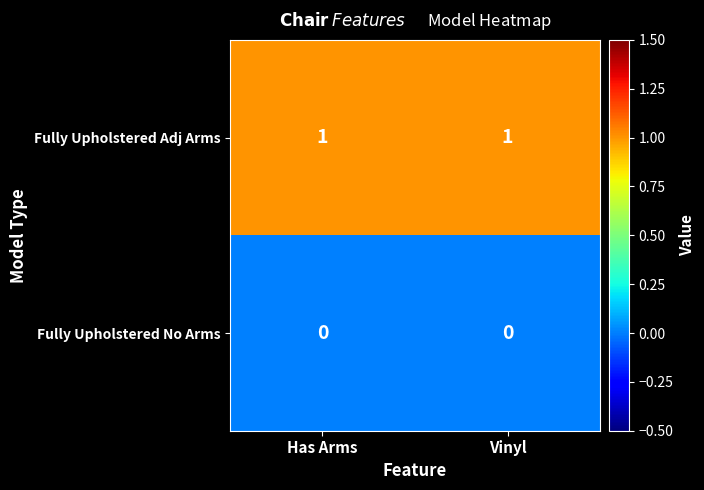

True or false: Fully Upholstered No Arms has a value of 0 at Has Arms.

True